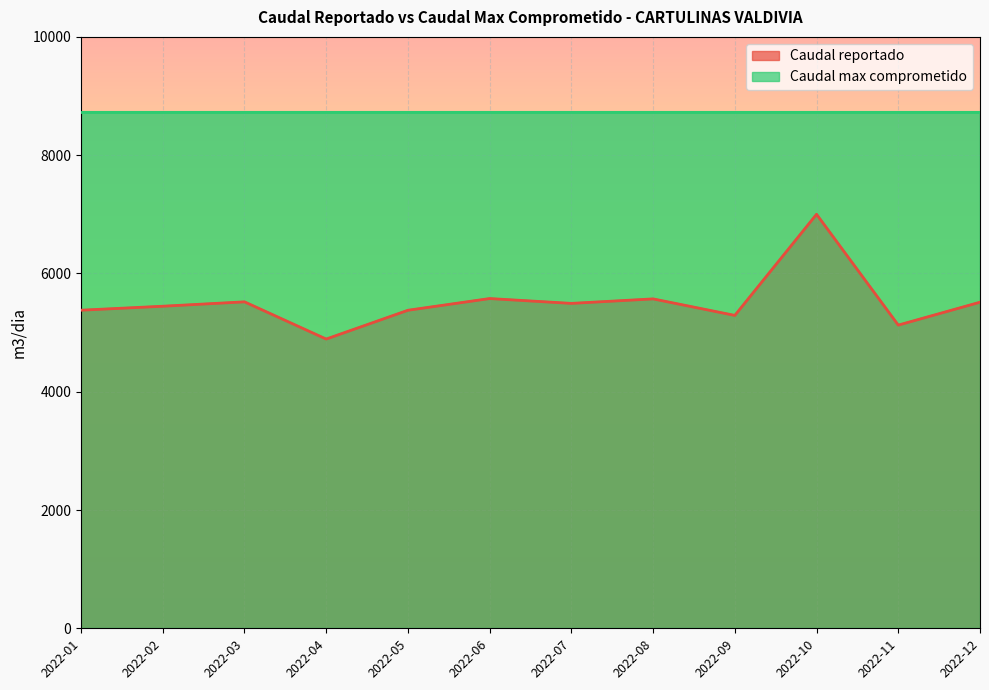

What is the average value?

5515.2